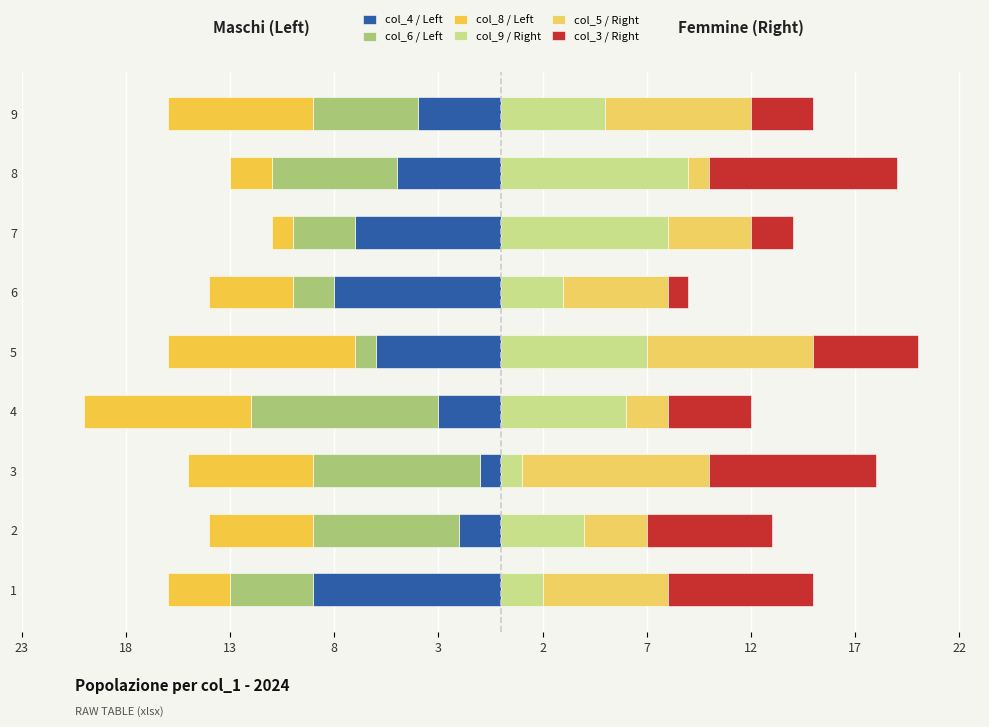

What are all the series names shown in the legend?

col_4 / Left, col_6 / Left, col_8 / Left, col_9 / Right, col_5 / Right, col_3 / Right